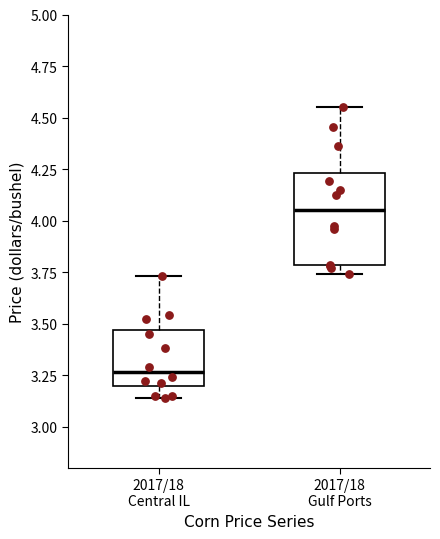

Which box has the highest median line?

2017/18 Gulf Ports